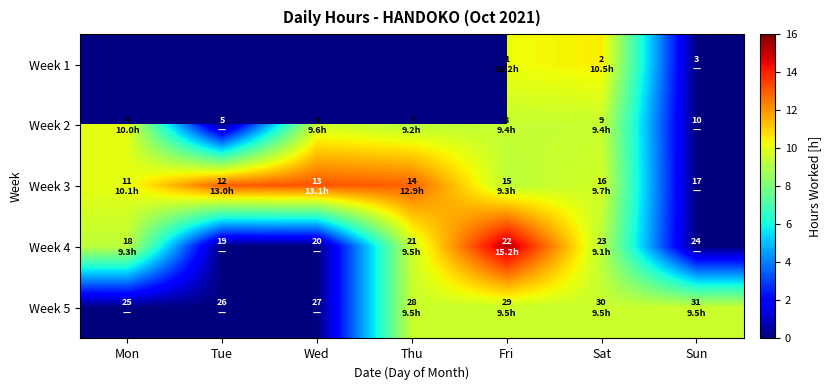

Which series has the largest total across all categories?

Week 3